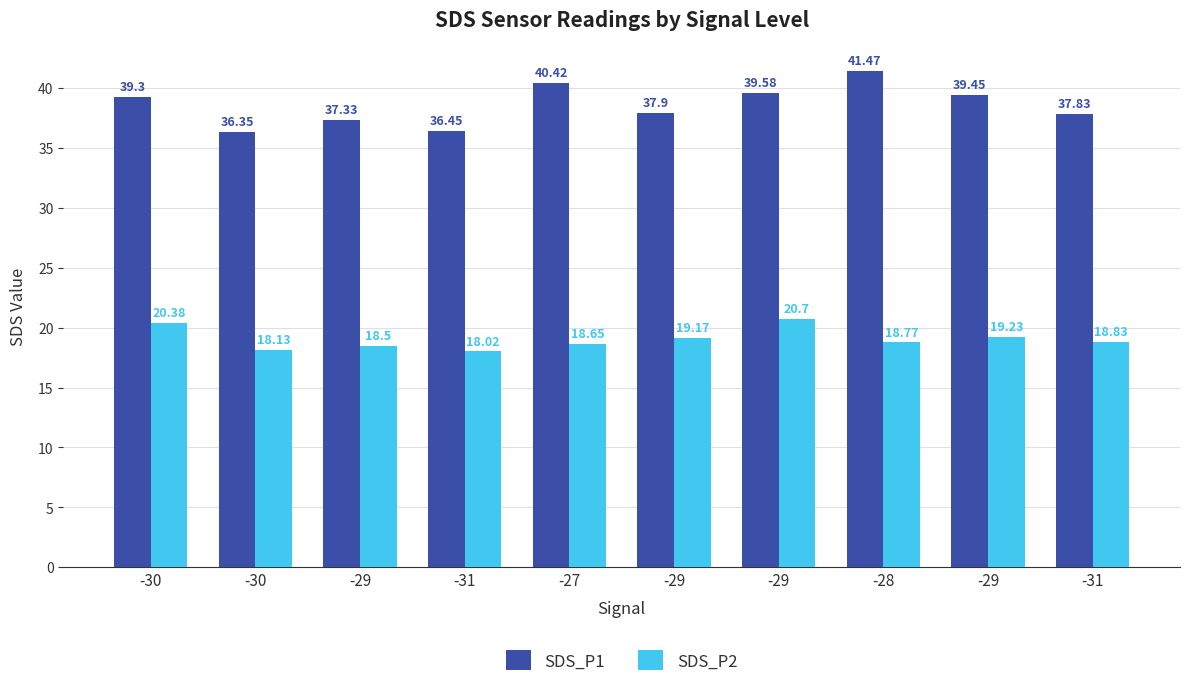

What is the sum of the SDS_P2 values at -31 and -29?

39.5